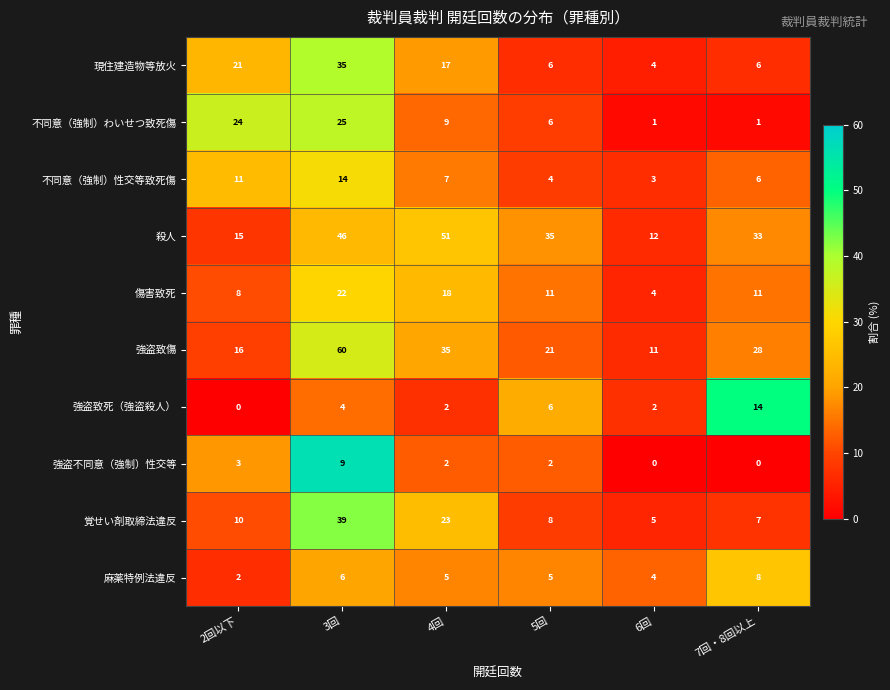

What is the sum of all 強盗不同意（強制）性交等 values?

16